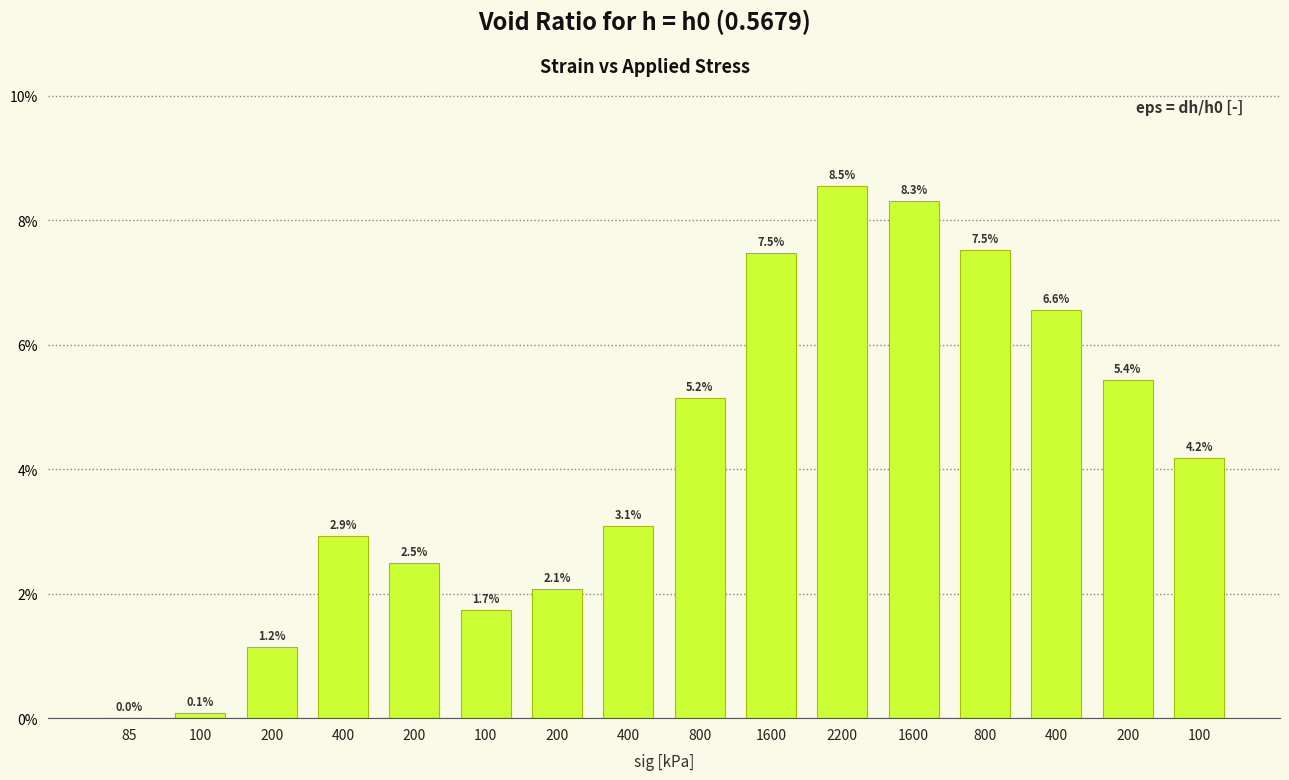

Does the chart contain any negative values?

No